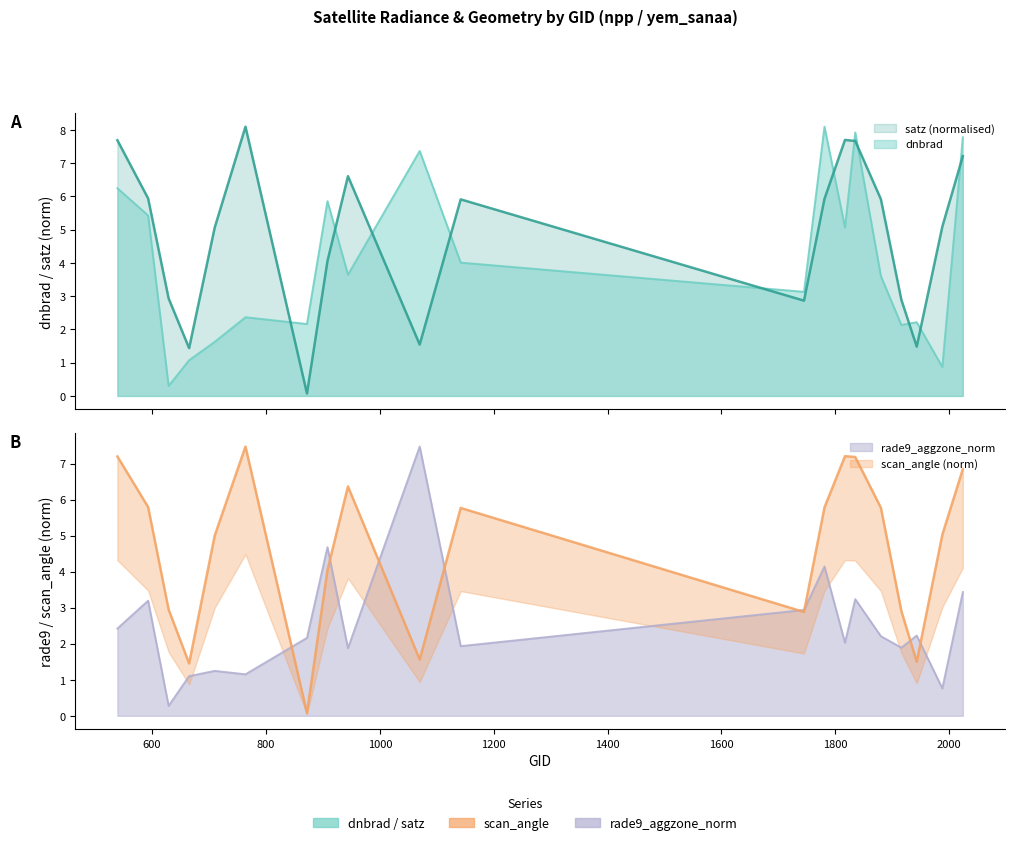

How many interior local peaks does the scan_angle series have?

4